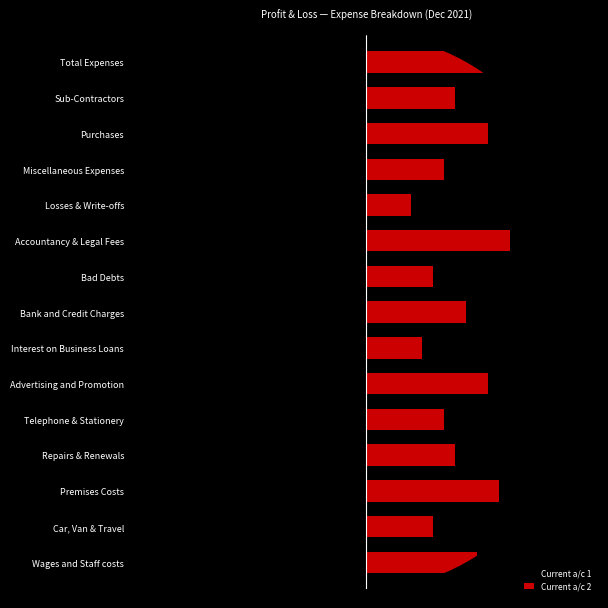

Is it true that Current a/c 2 equals 4 at Bank and Credit Charges?

False